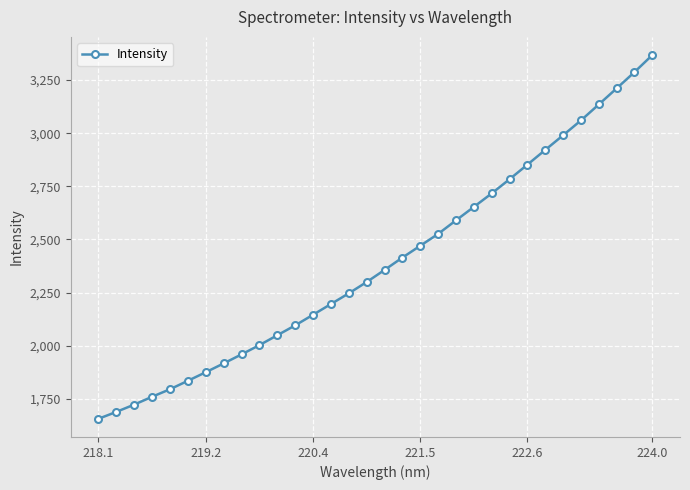

True or false: there are more than 2 points higher than both neighbors.

False